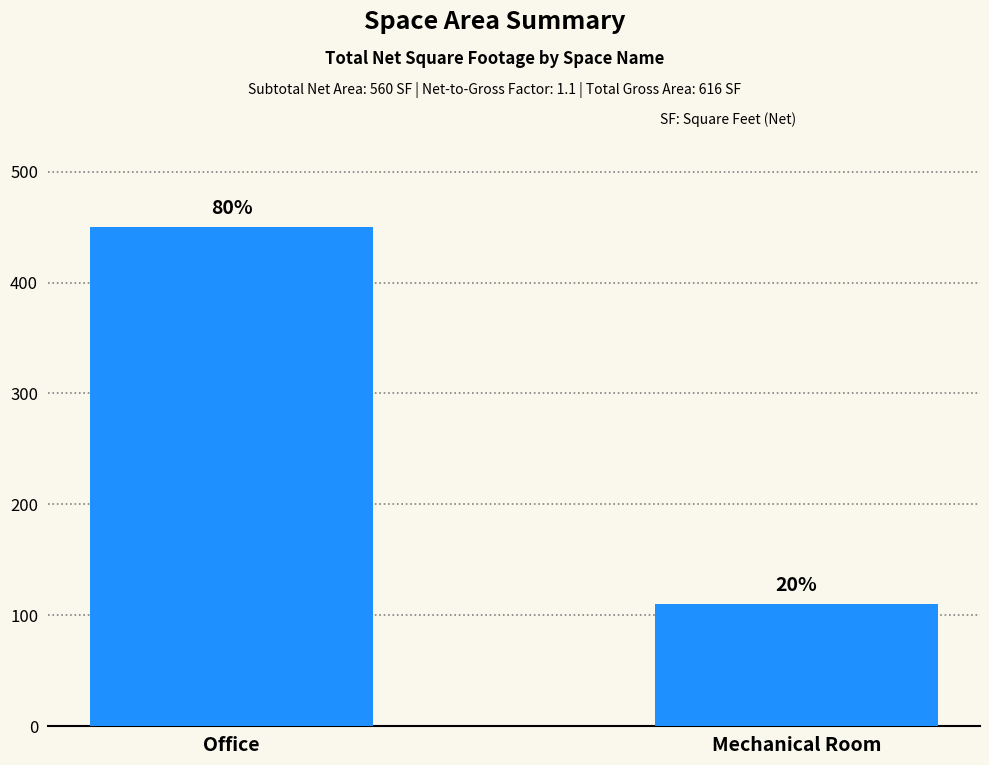

Which has a higher value, Mechanical Room or Office?

Office